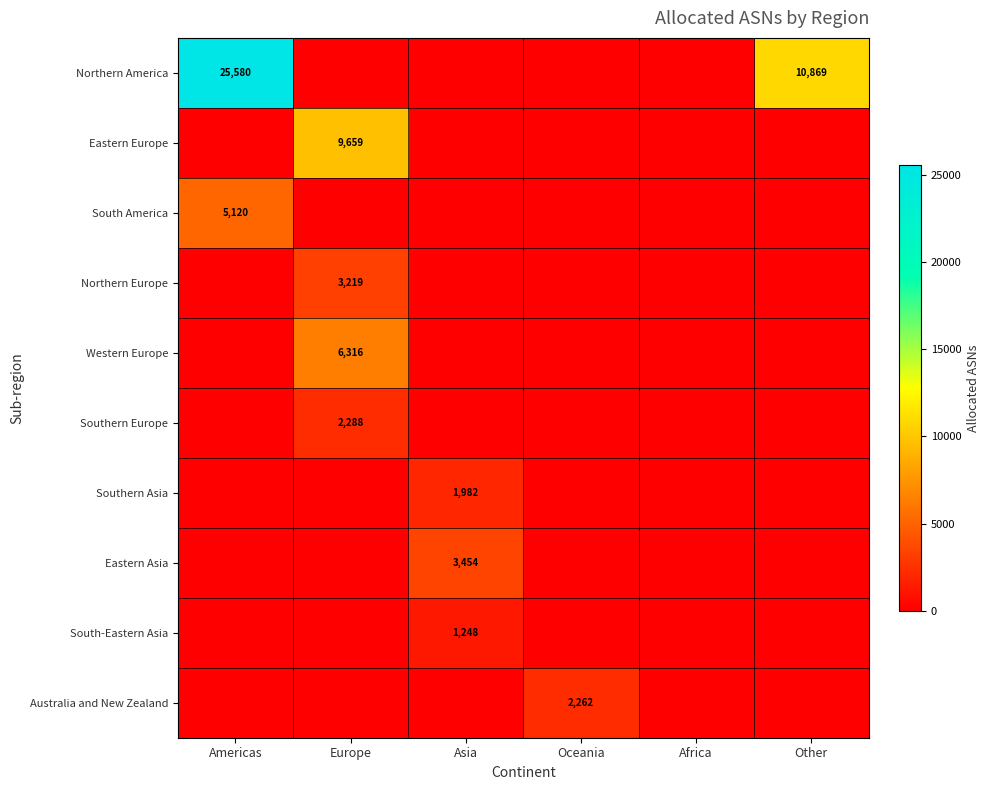

The value of Northern America at Americas is 15991. True or false?

False